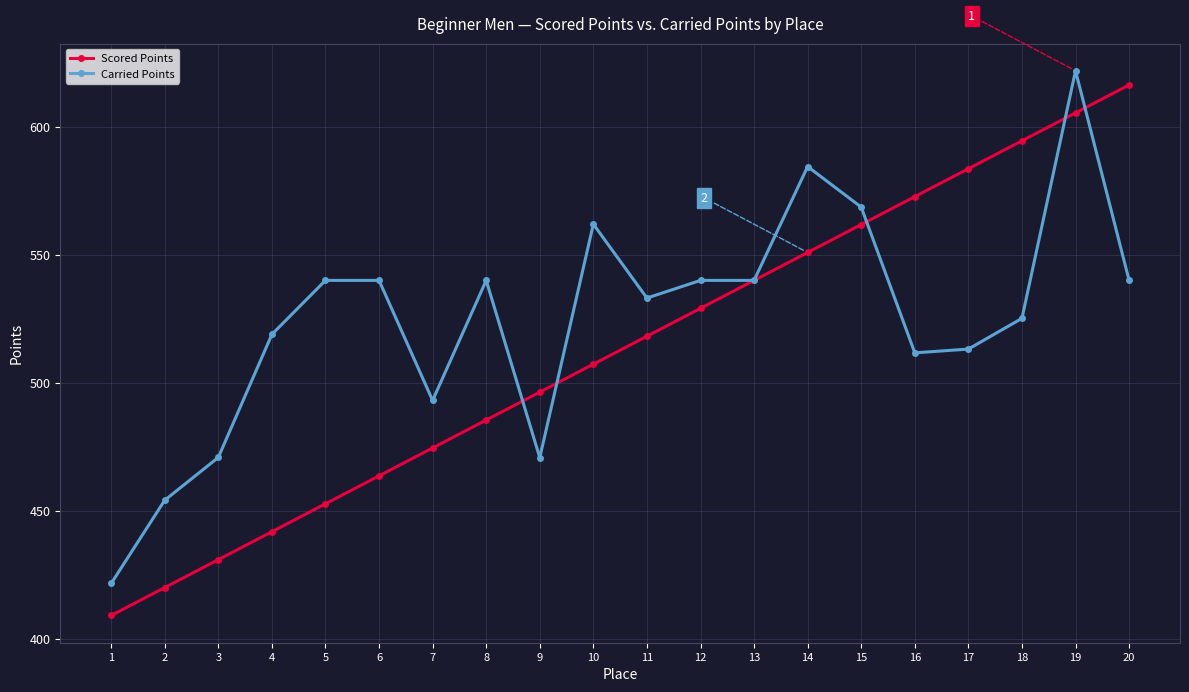

Which series changed the most between 1 and 15?

Scored Points